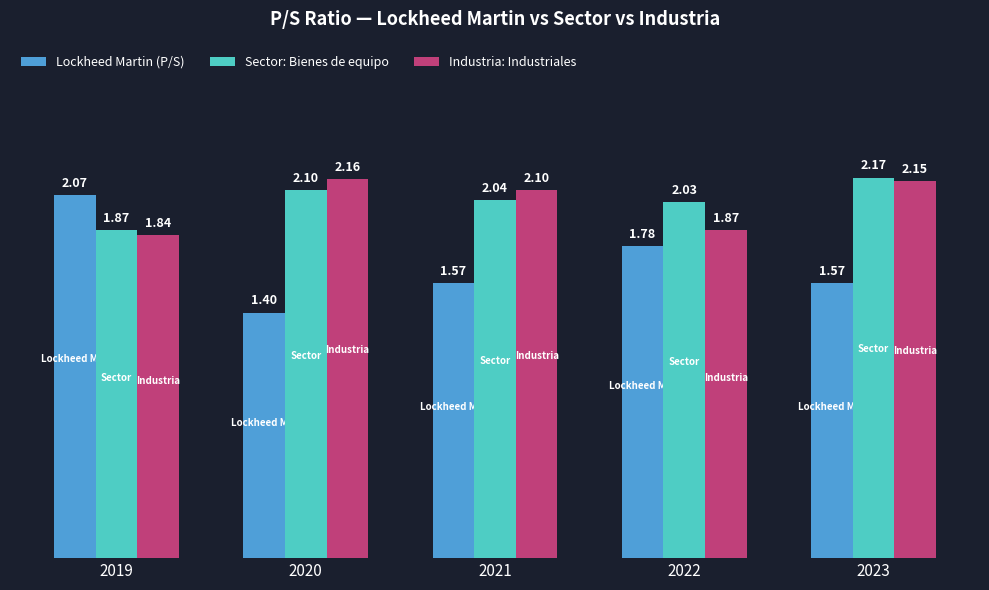

How many categories are shown in the chart?

5